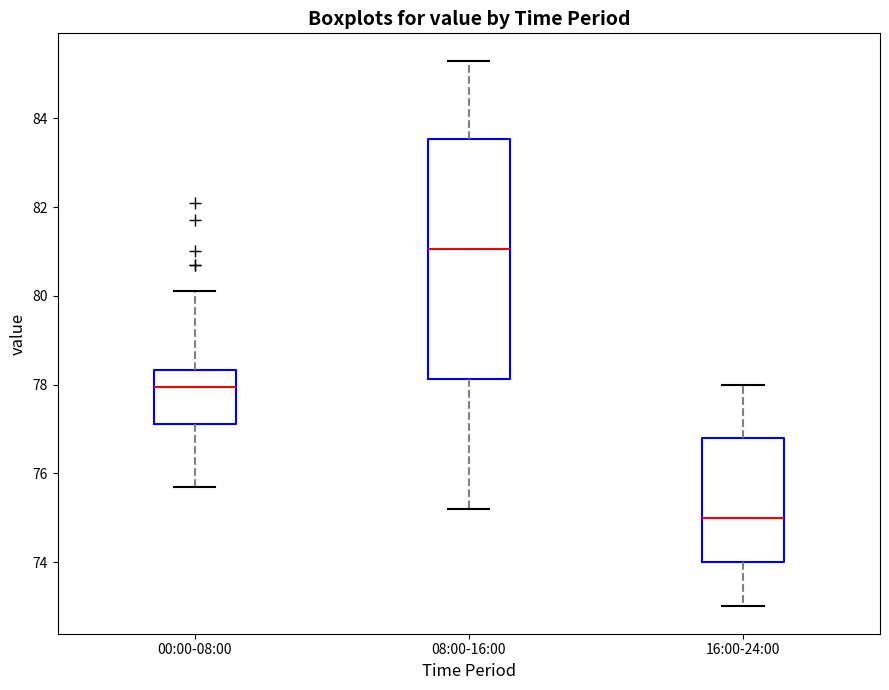

Comparing the boxes themselves (not the whiskers), which one is the tallest?

08:00-16:00